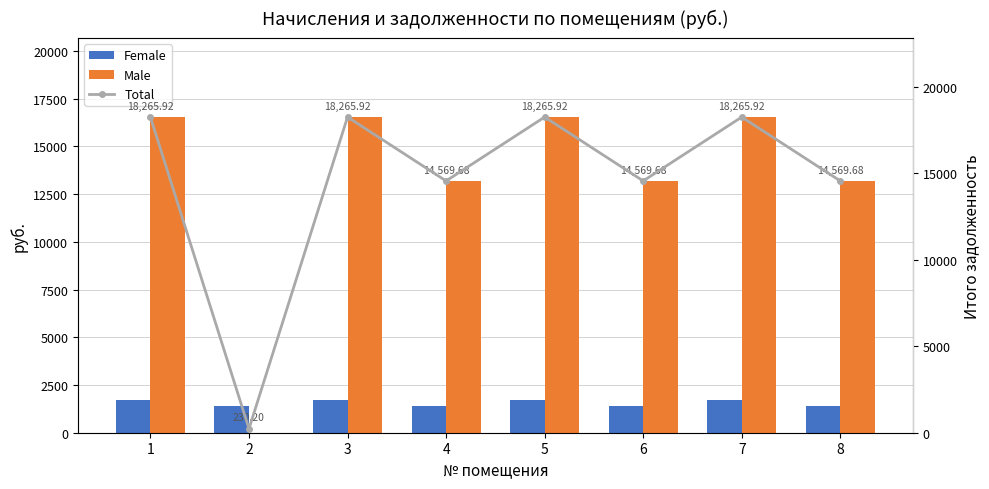

How many values in Male are above zero?

7